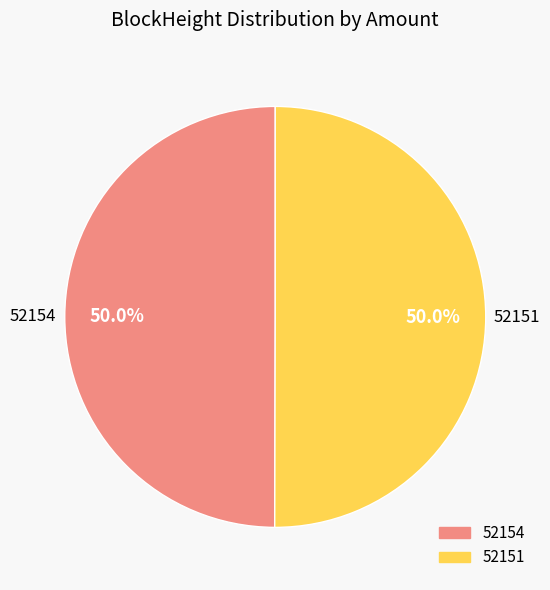

What is the total percentage of 52154 and 52151?

100.0%